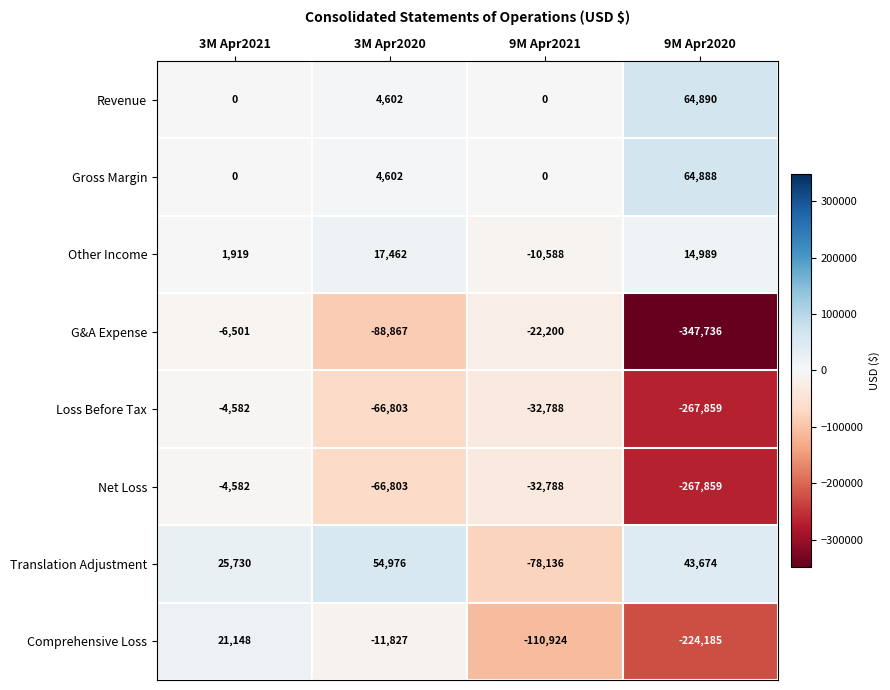

What is the average value of the Other Income series?

5946